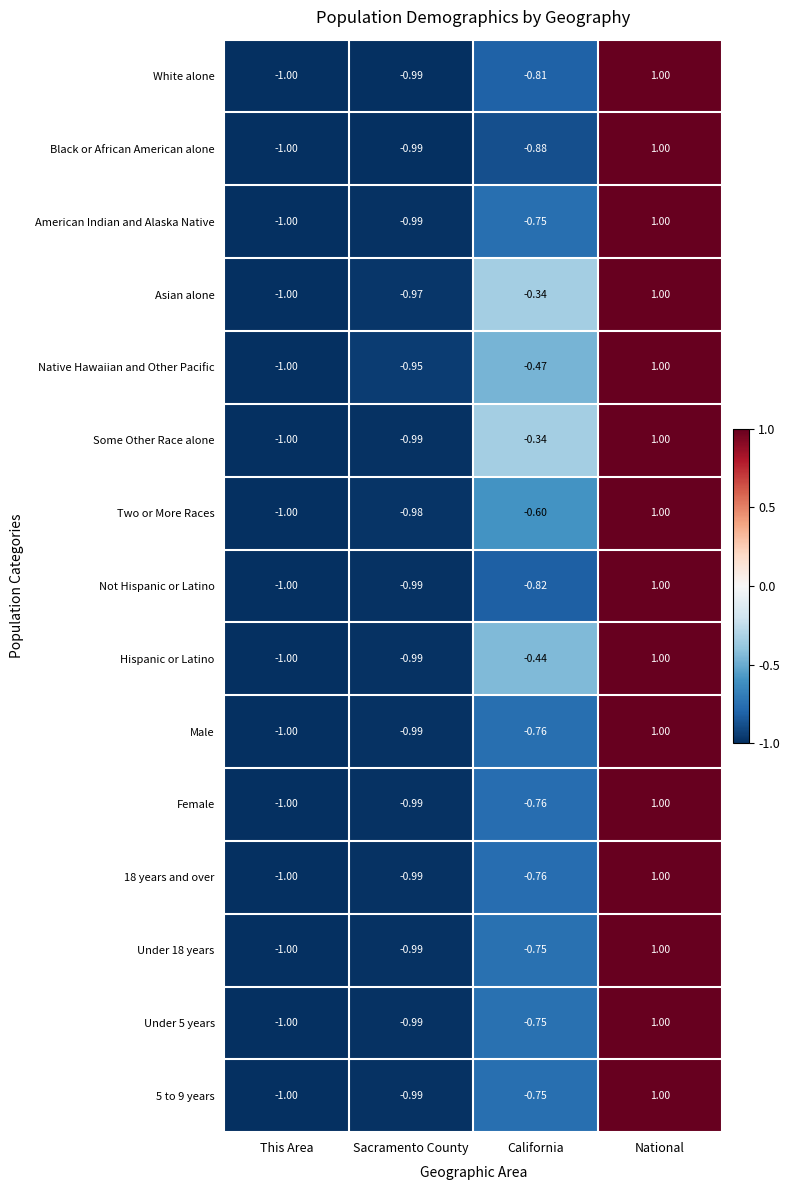

Between This Area and Sacramento County, which series saw the biggest shift?

Native Hawaiian and Other Pacific